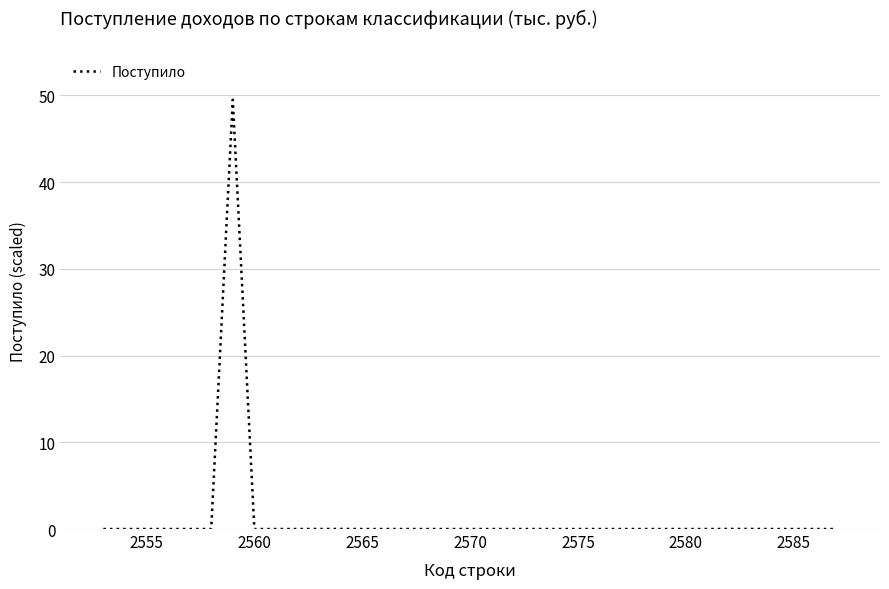

What is the difference between the maximum and minimum values?

49.5